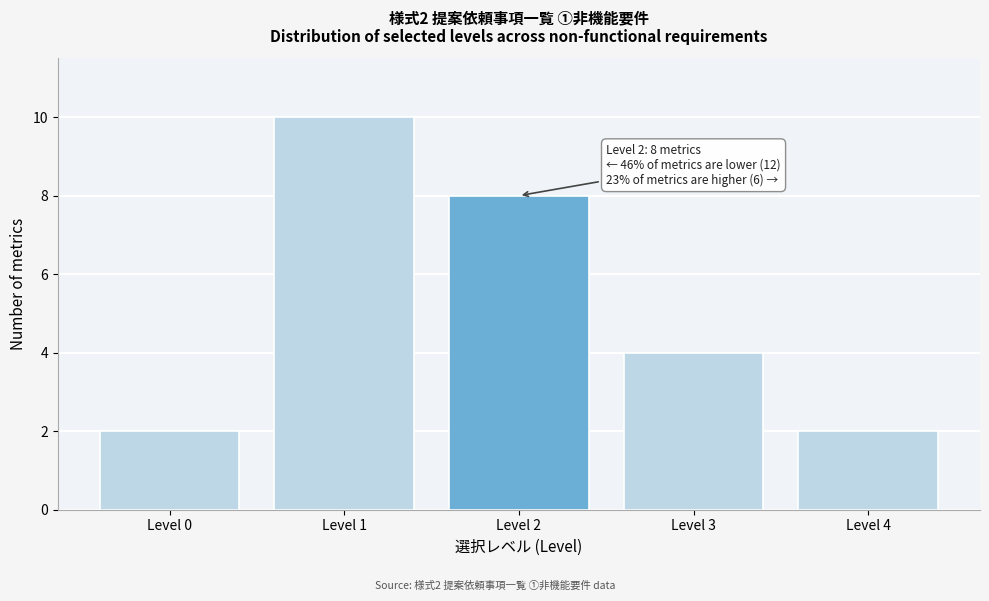

Reading left to right, transcribe all the data shown in this chart.

2	10	8	4	2